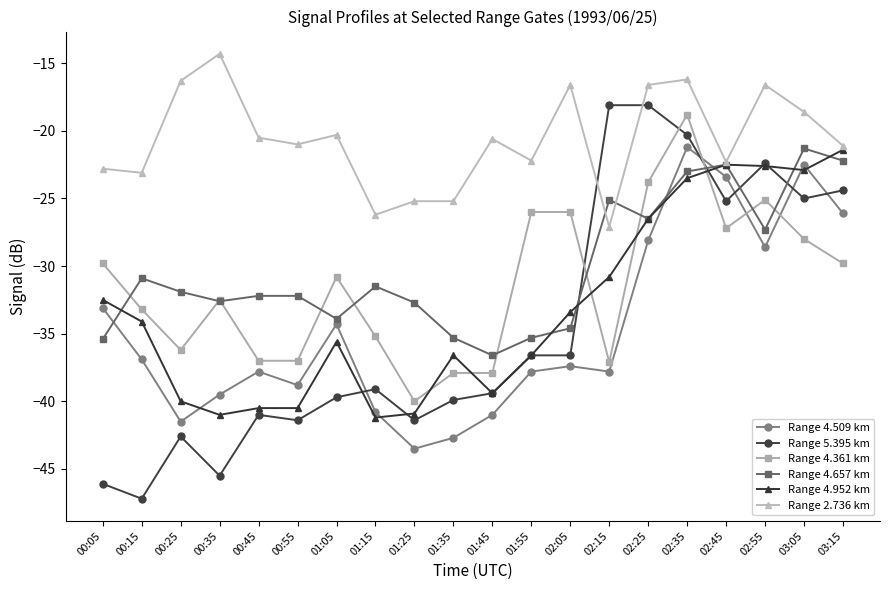

What is the sum of the Range 4.509 km values at 01:05 and 00:05?

-67.4